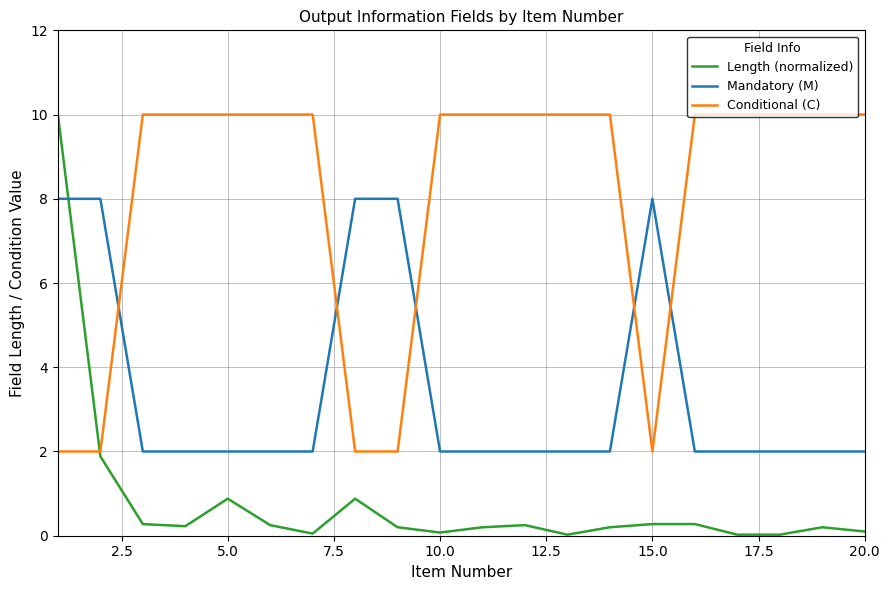

Which series has the widest spread of values?

Length (normalized)